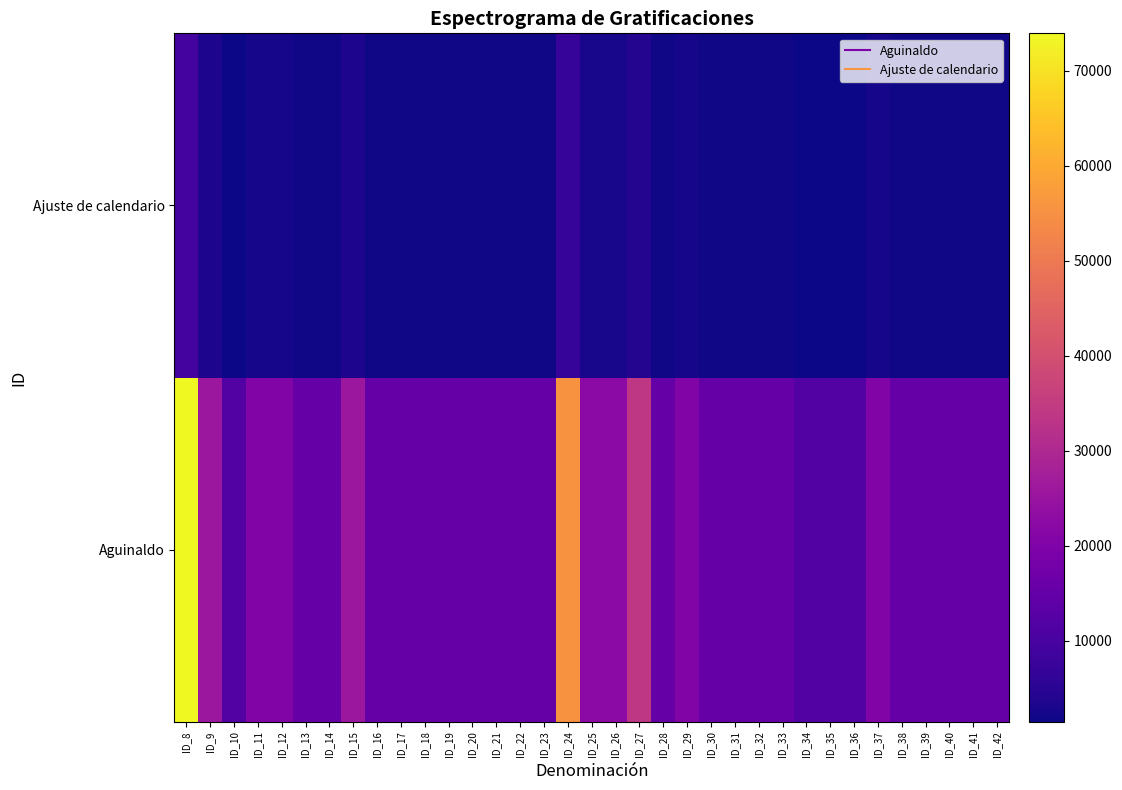

Rank the series at ID_32 from lowest to highest value.

Ajuste de calendario, Aguinaldo